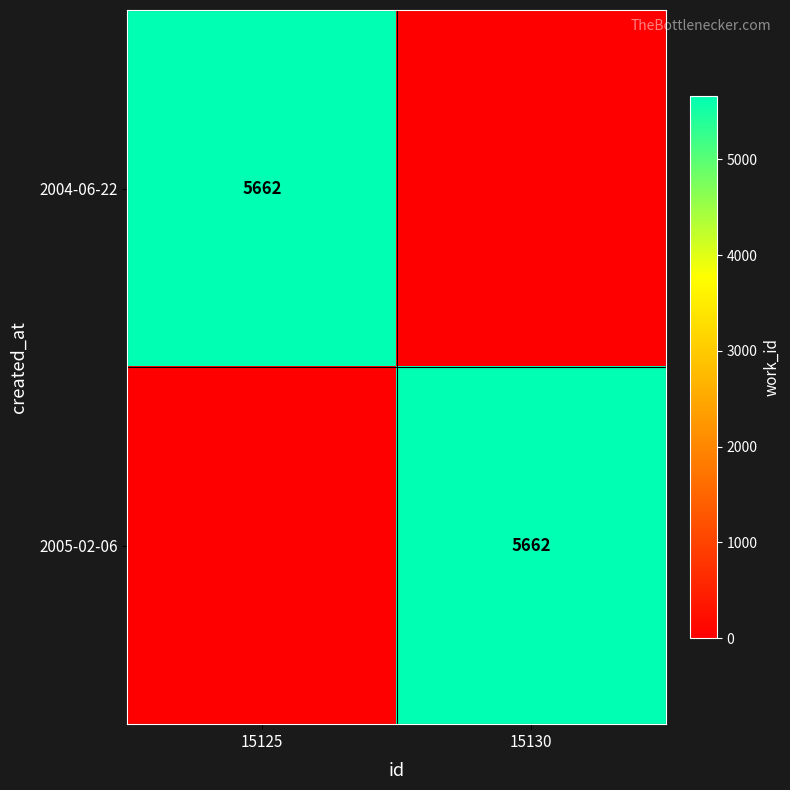

Is it true that 2005-02-06 equals 8949 at 15130?

False